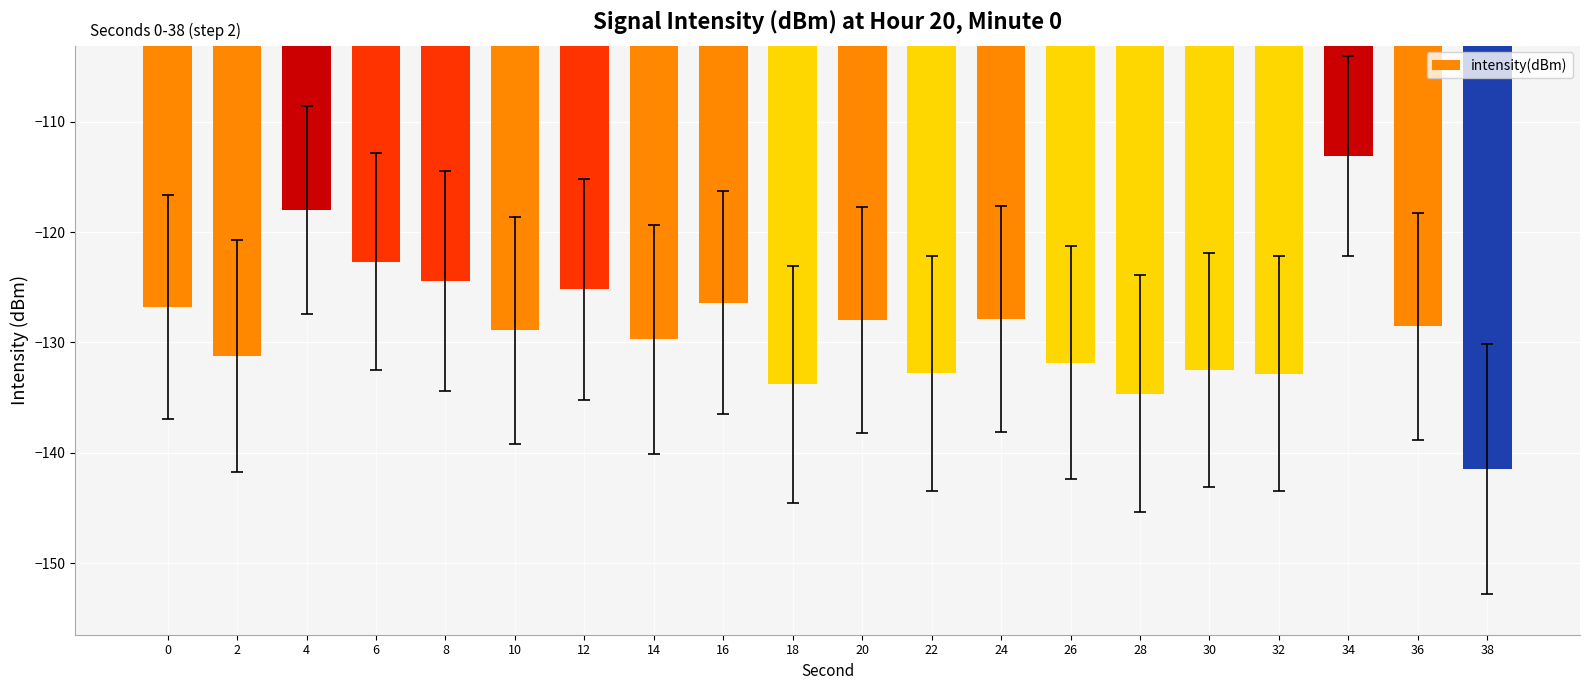

Count the number of categories in the chart.

20